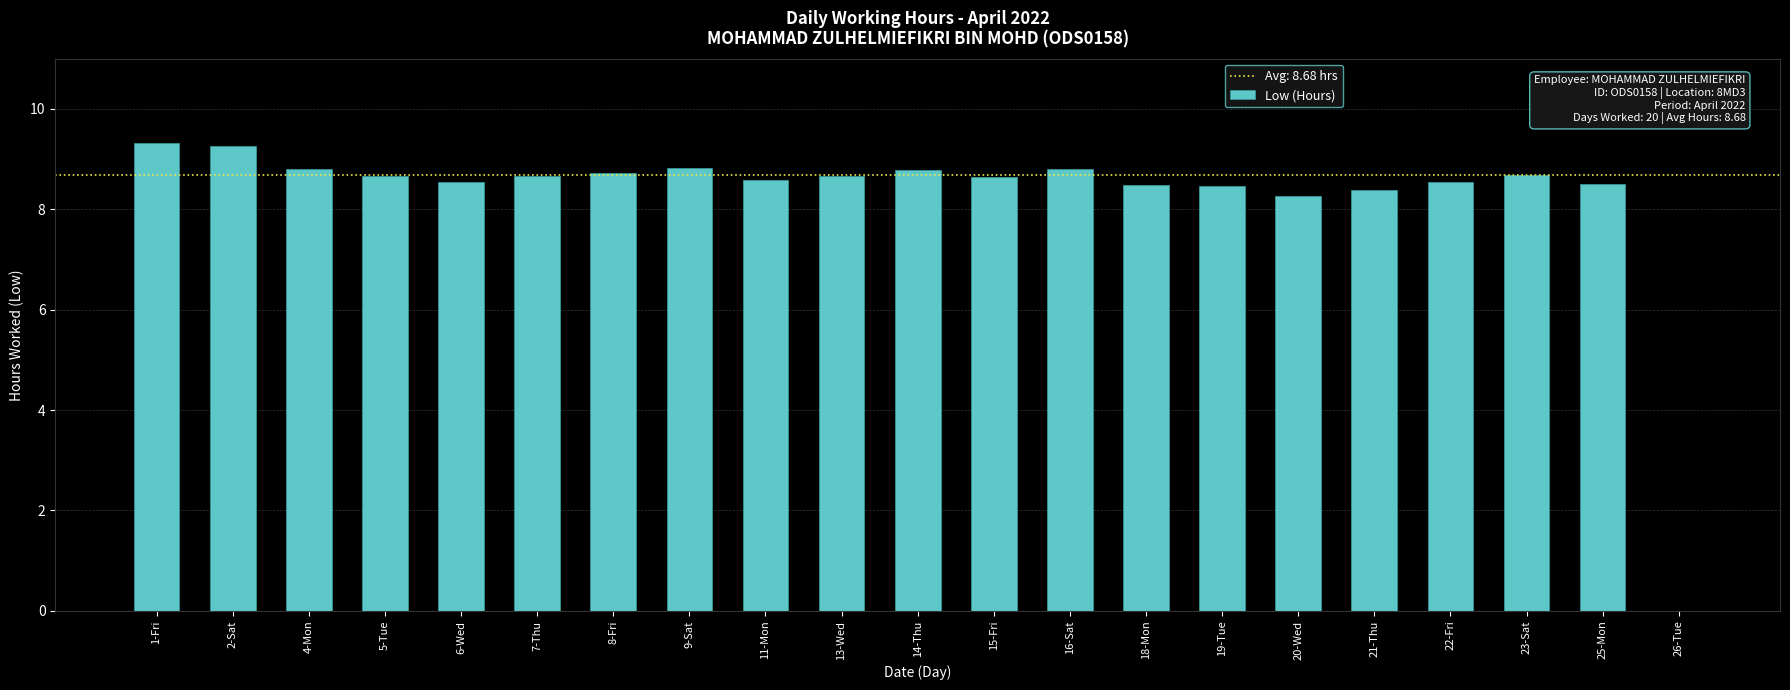

Which has a higher value, 26-Tue or 16-Sat?

16-Sat